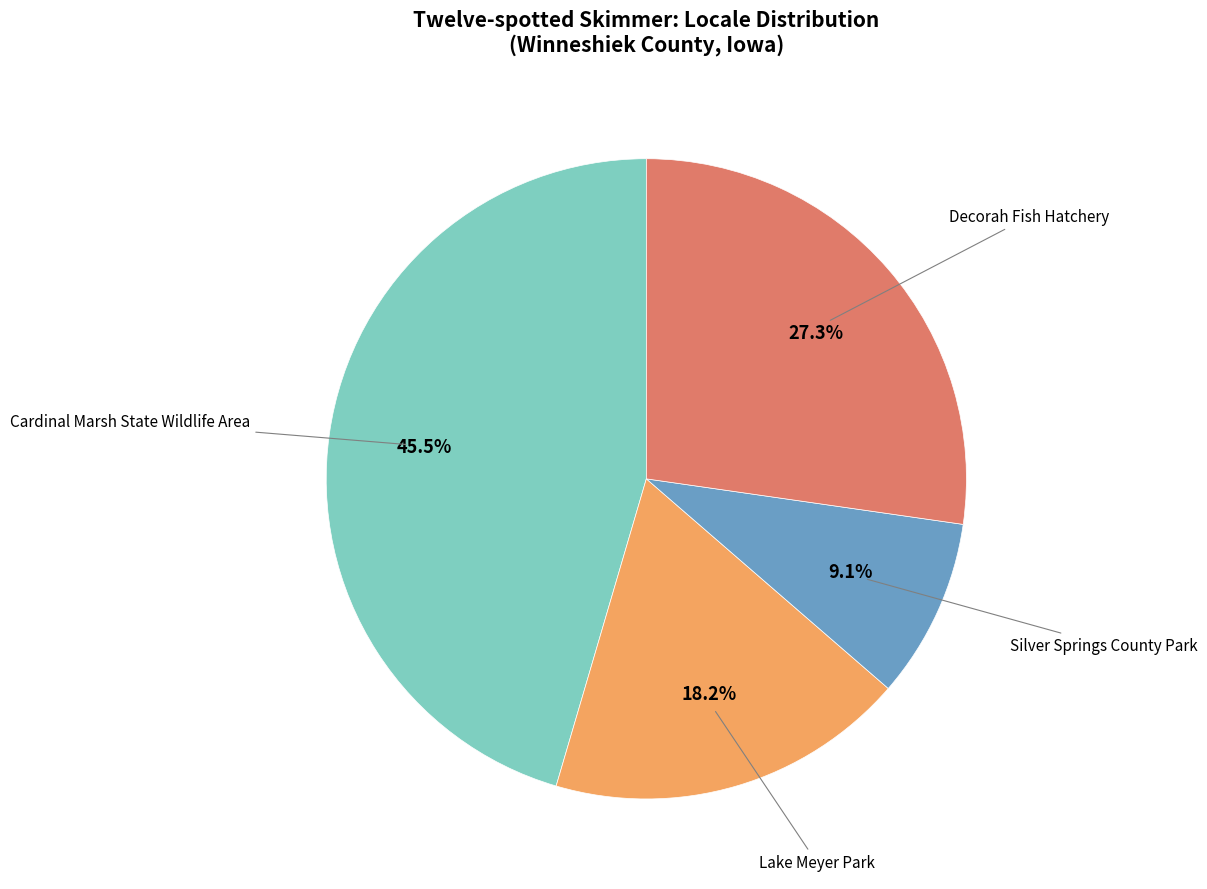

Is there a majority slice in this chart?

No